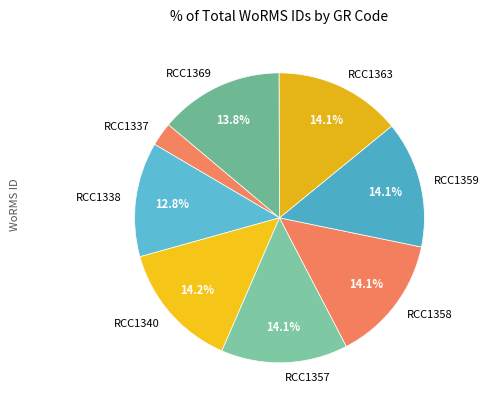

Which slice is the smallest?

RCC1337